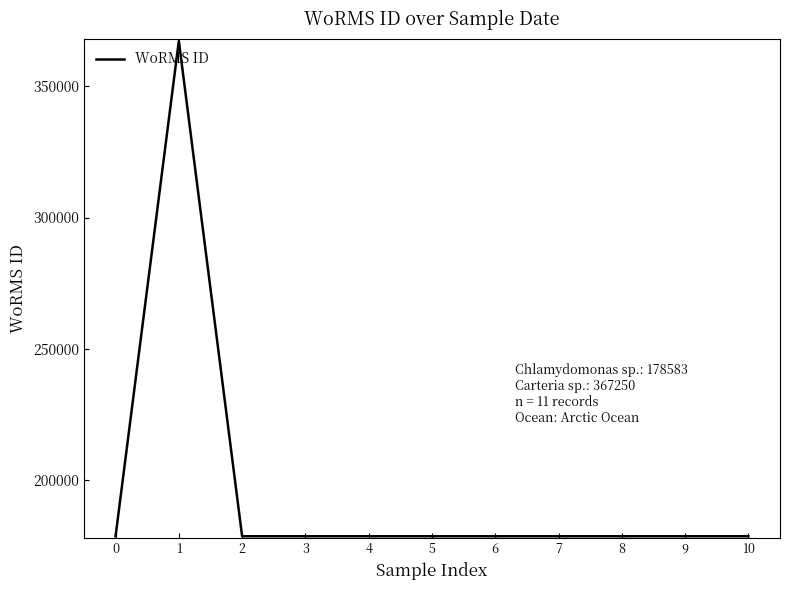

What is the difference between the maximum and minimum values?

188667